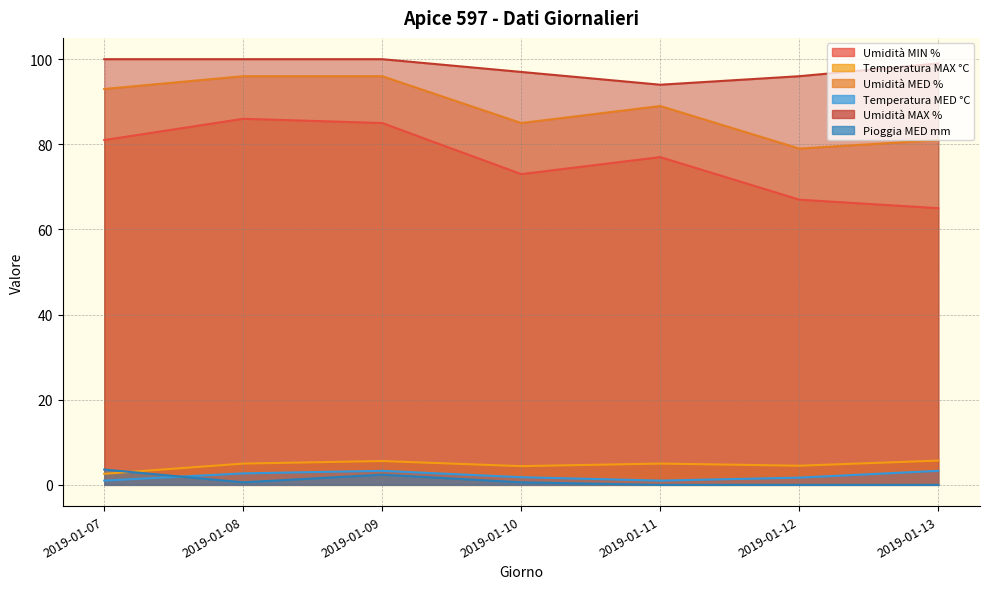

Which series changed the most between 2019-01-09 and 2019-01-12?

Umidità MIN %